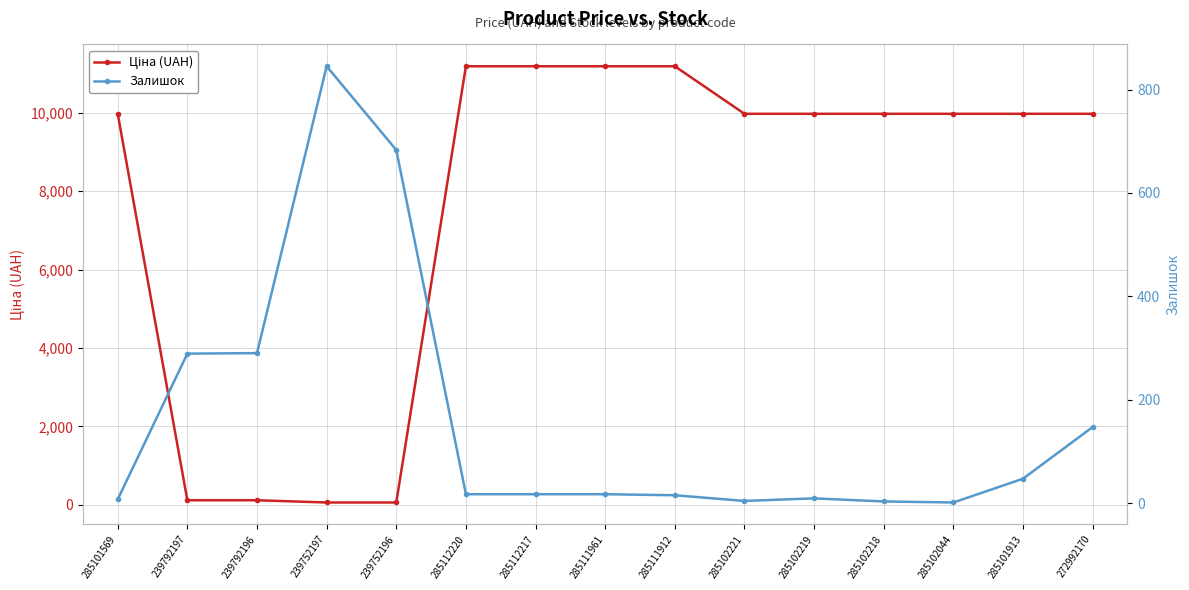

Which series ends up on top after the final intersection of Залишок and Ціна (UAH)?

Ціна (UAH)